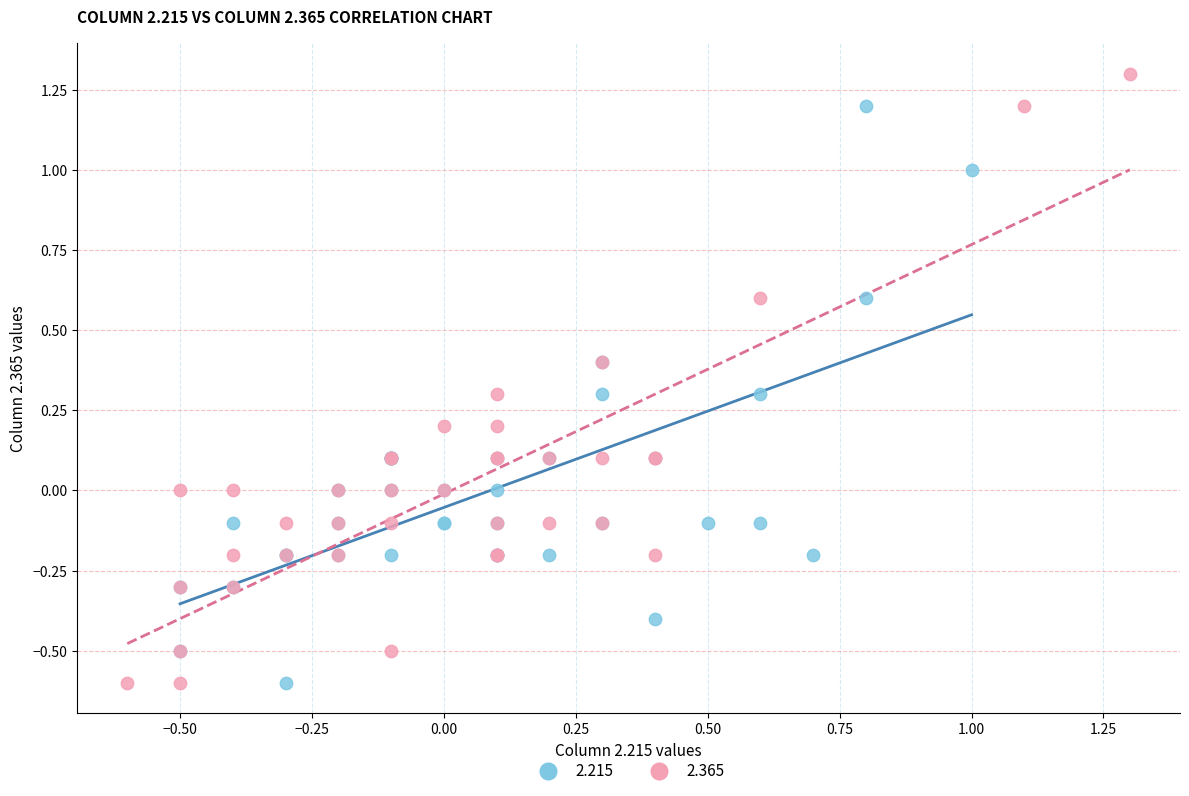

Which series has the widest spread of Y values?

2.365